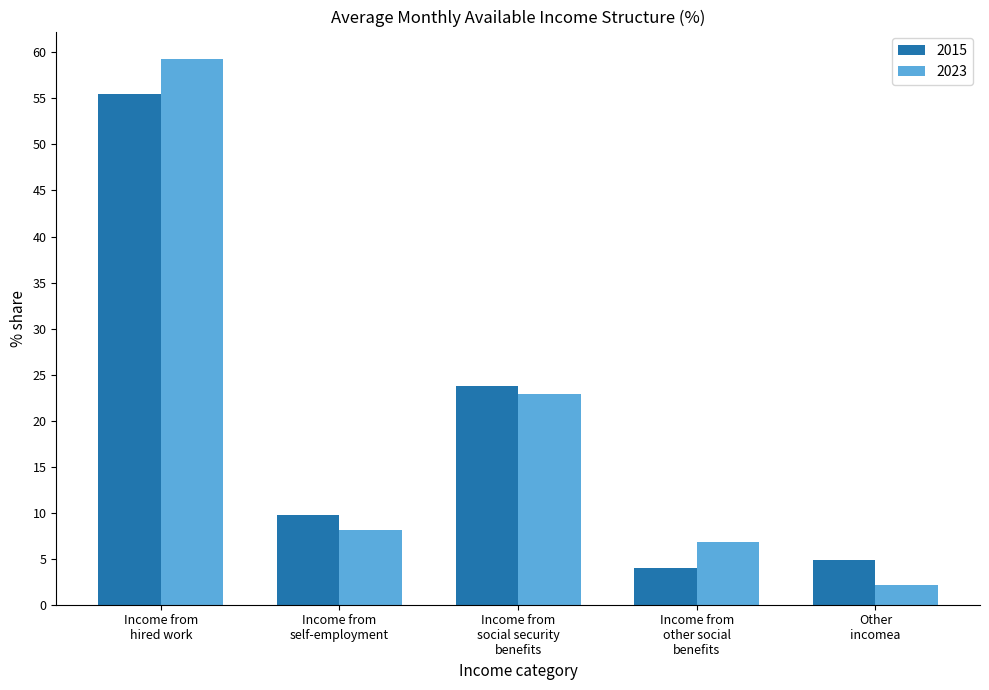

Are the bars horizontal?

No